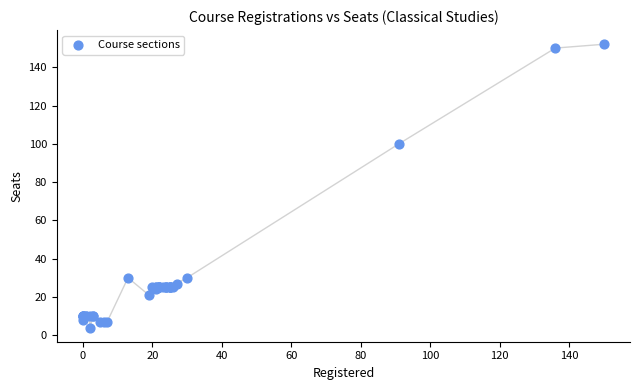

What Y value in the scatter plot is closest to 78?

100